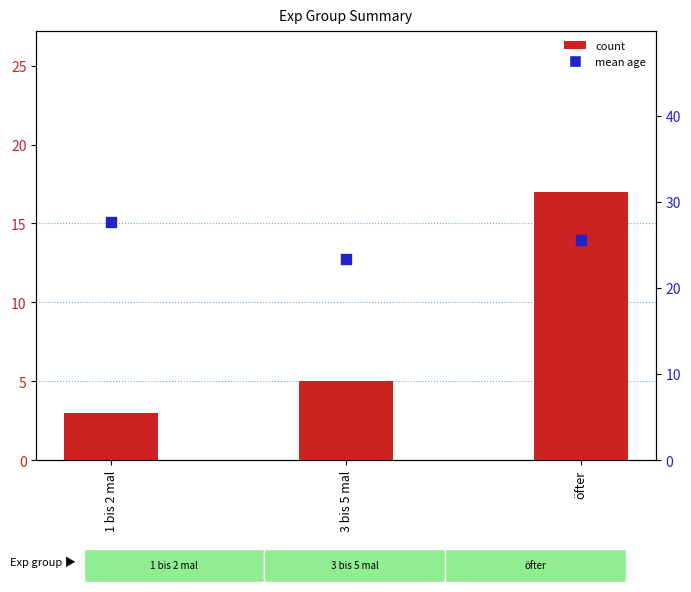

At which category is the sum across all series the highest?

öfter